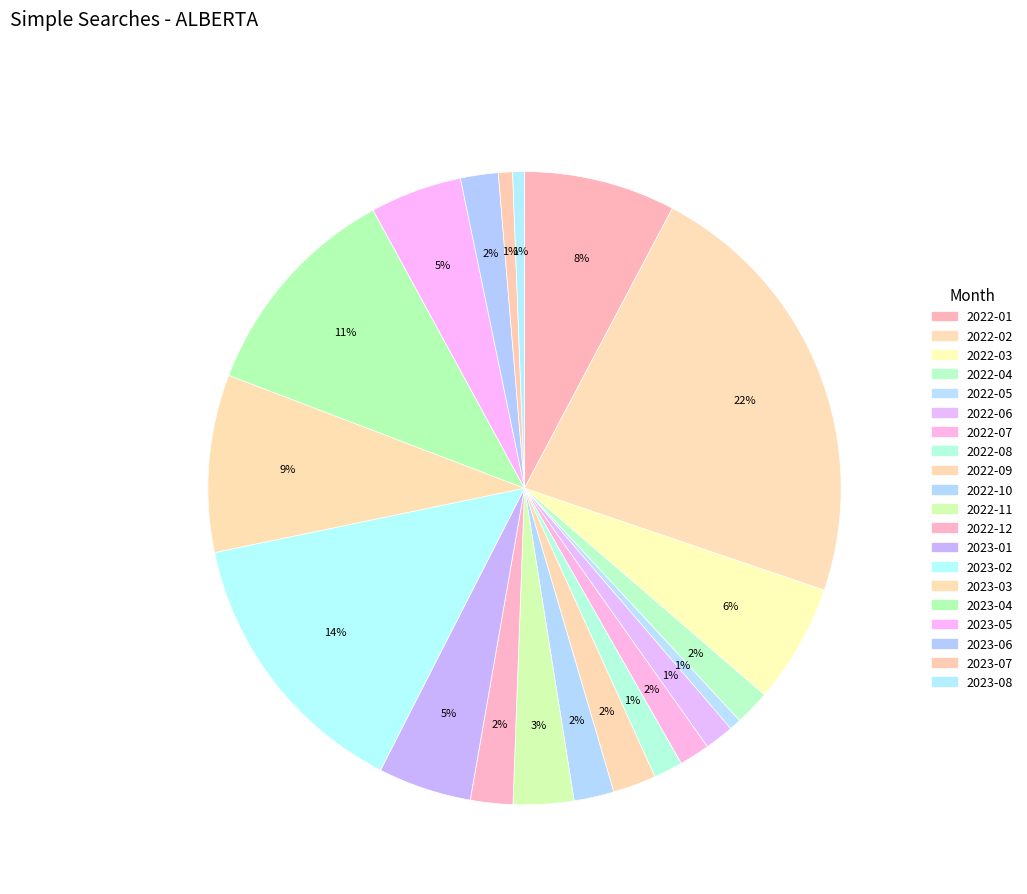

Which category has the biggest portion of the pie?

2022-02